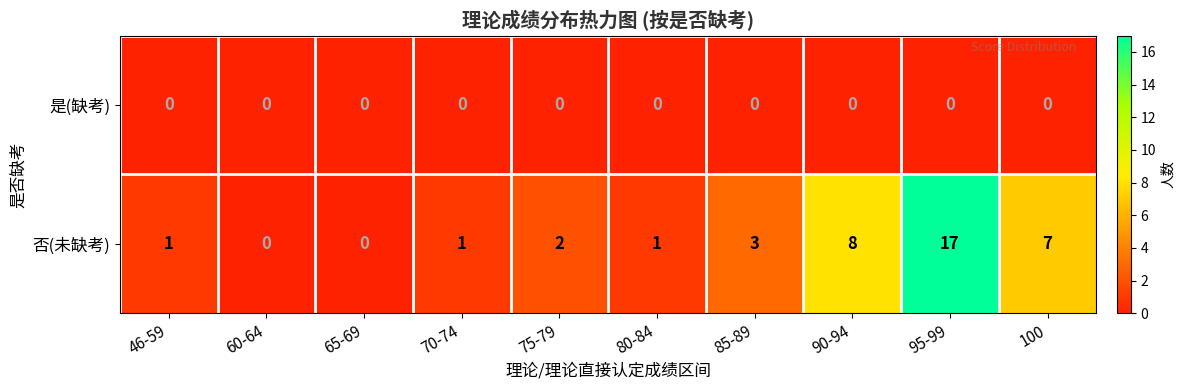

What is the average value of the 否(未缺考) series?

4